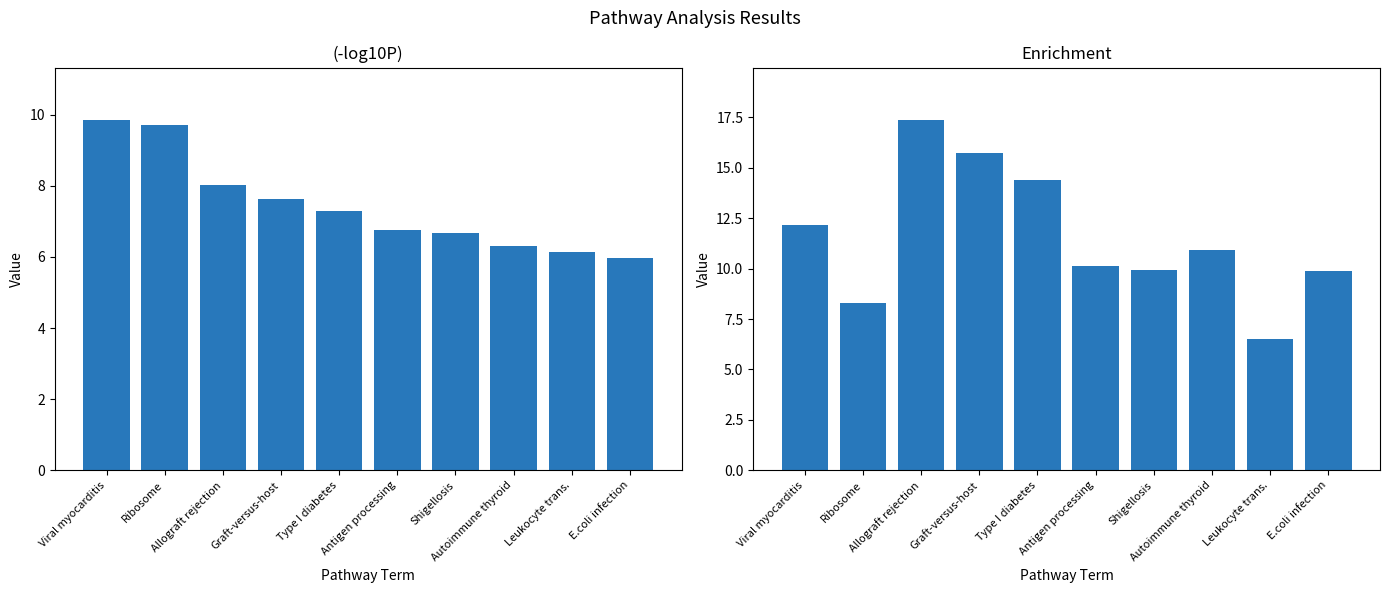

At which category does the chart reach its minimum across all series?

E.coli infection